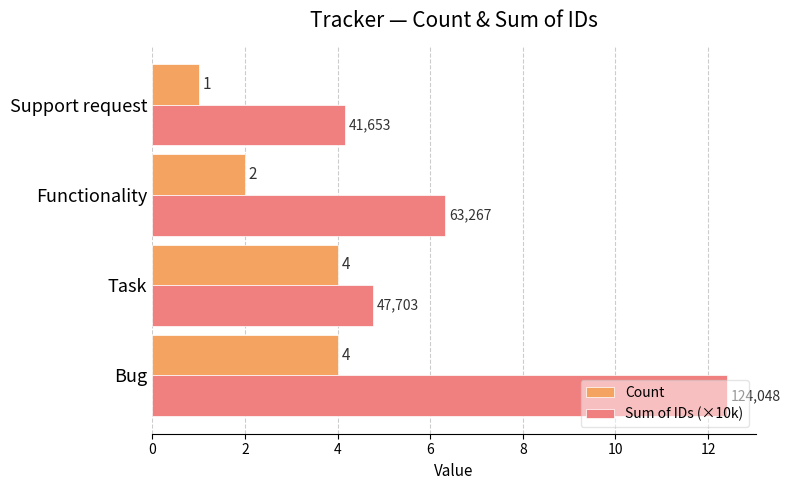

Which series has the largest total across all categories?

Sum of IDs (×10k)